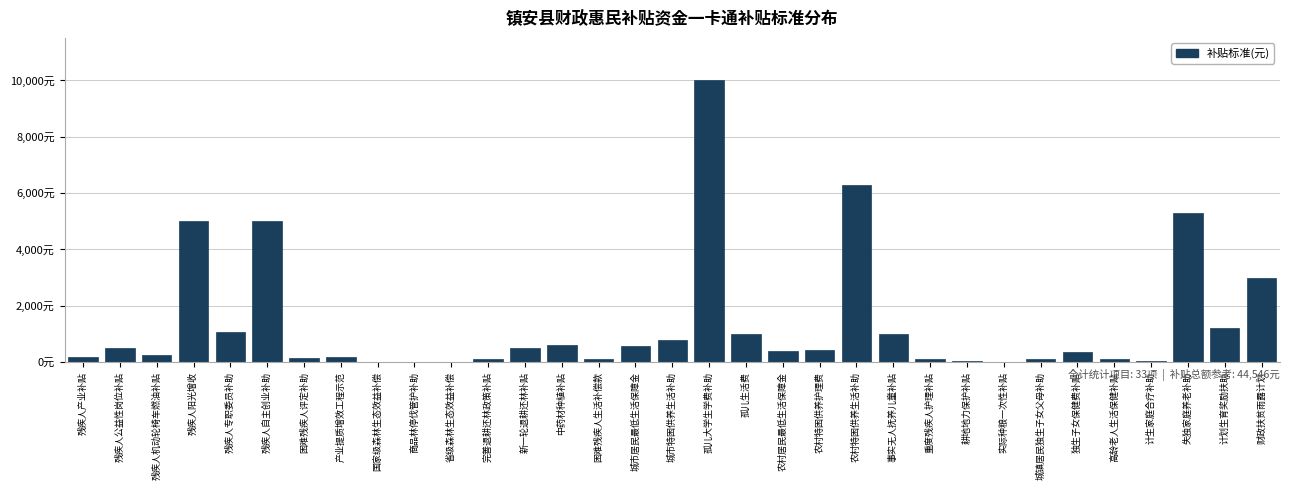

Are the bars horizontal?

No